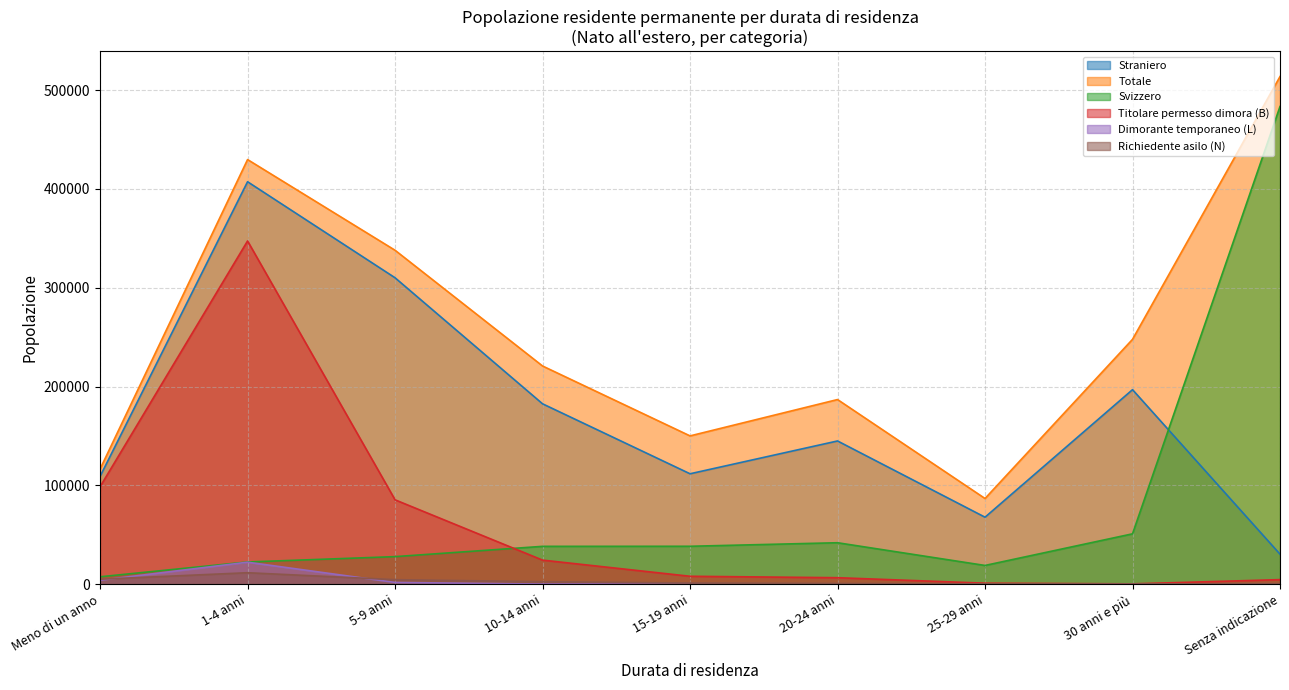

Which has a higher value, 5-9 anni or 10-14 anni?

5-9 anni